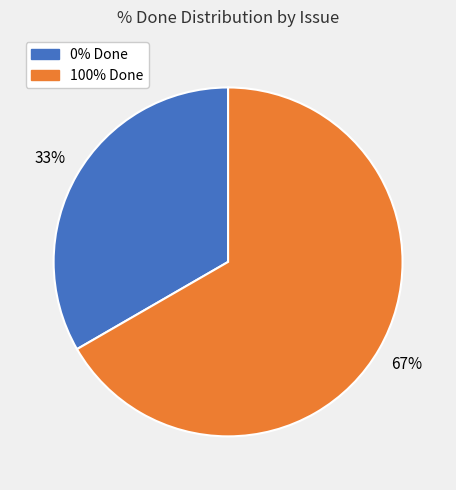

To the nearest percent, what portion does 100% Done represent?

67%